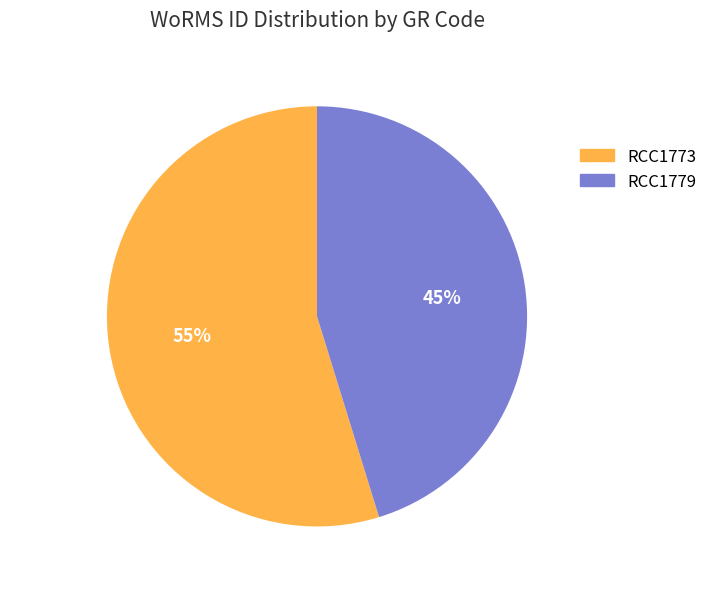

Which slice is the smallest?

RCC1779